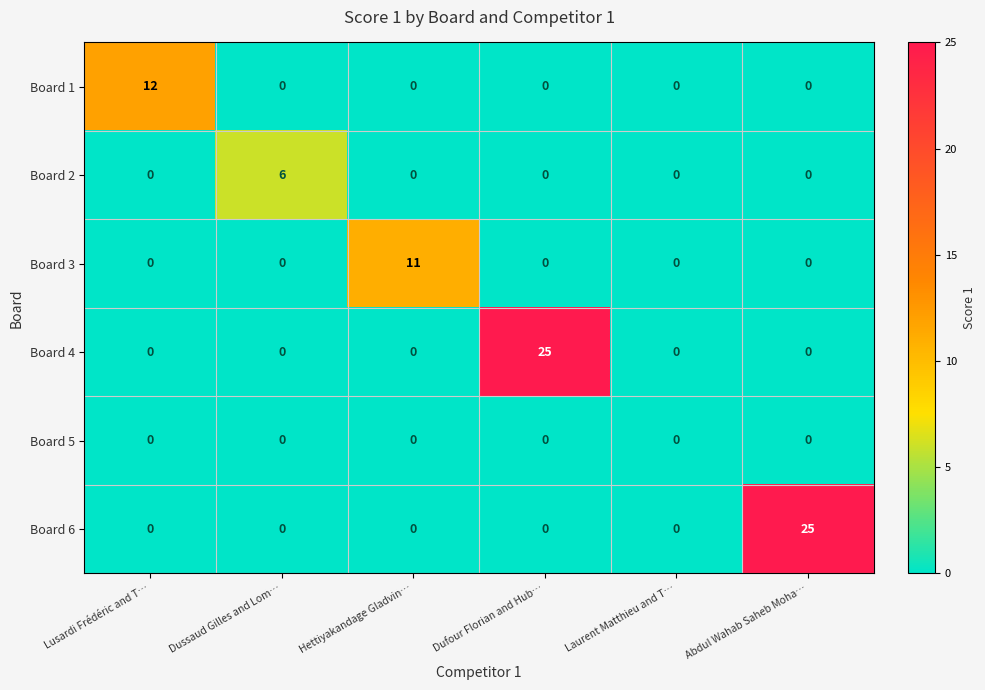

Which category has the highest value in the Board 2 series?

Dussaud Gilles and Lom…